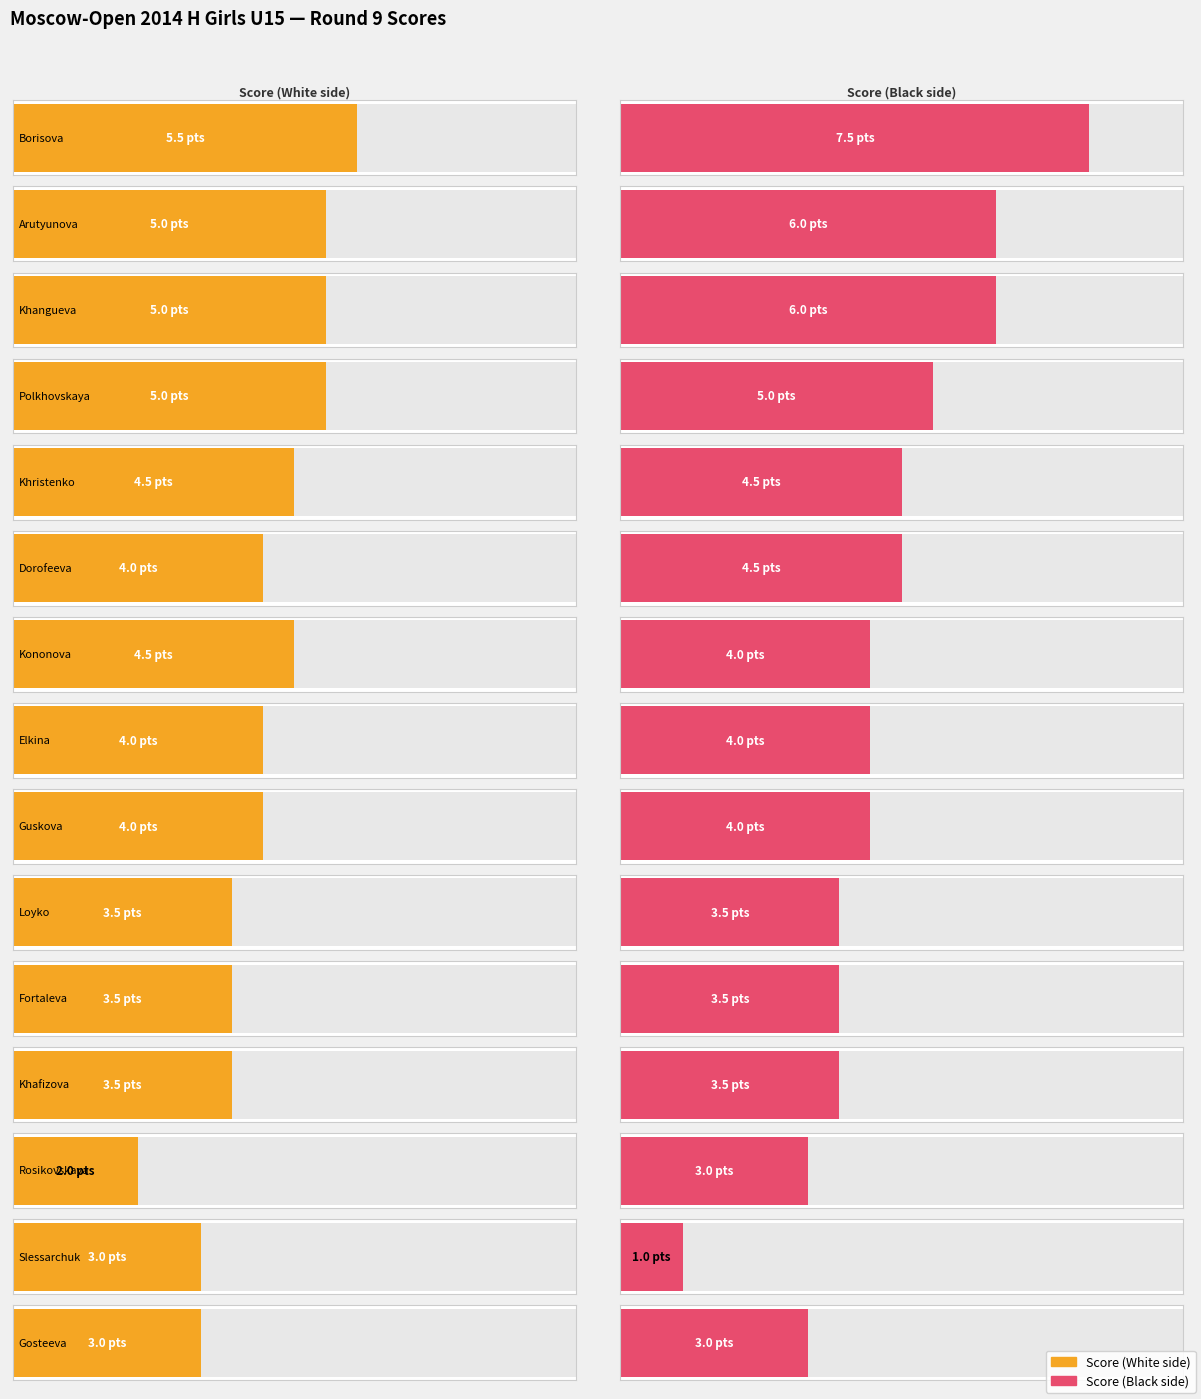

Rank the series by their average value, from lowest to highest.

Average Score (White), Average Score (Black)